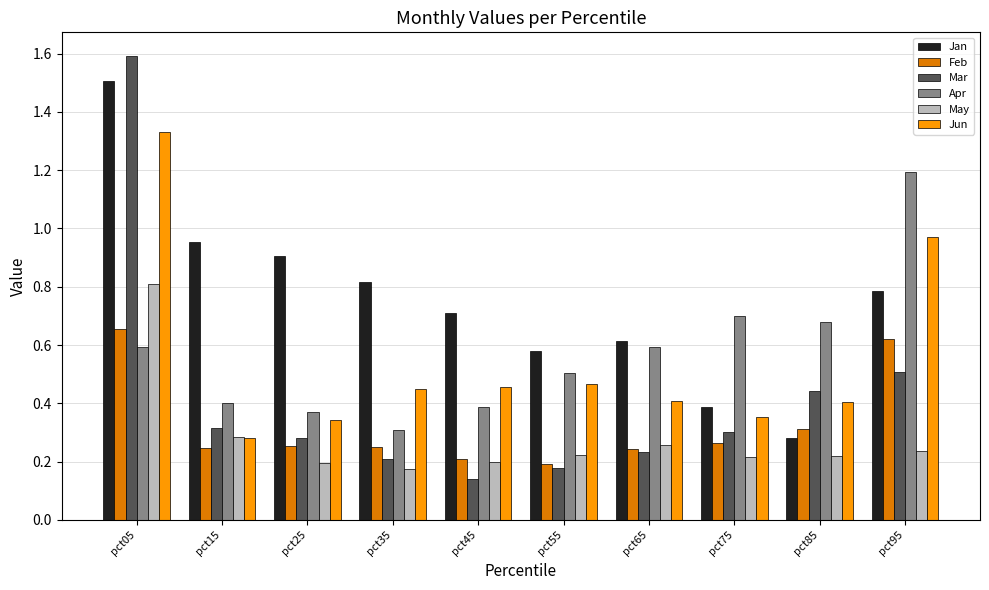

At which label does Jan reach its peak?

pct05